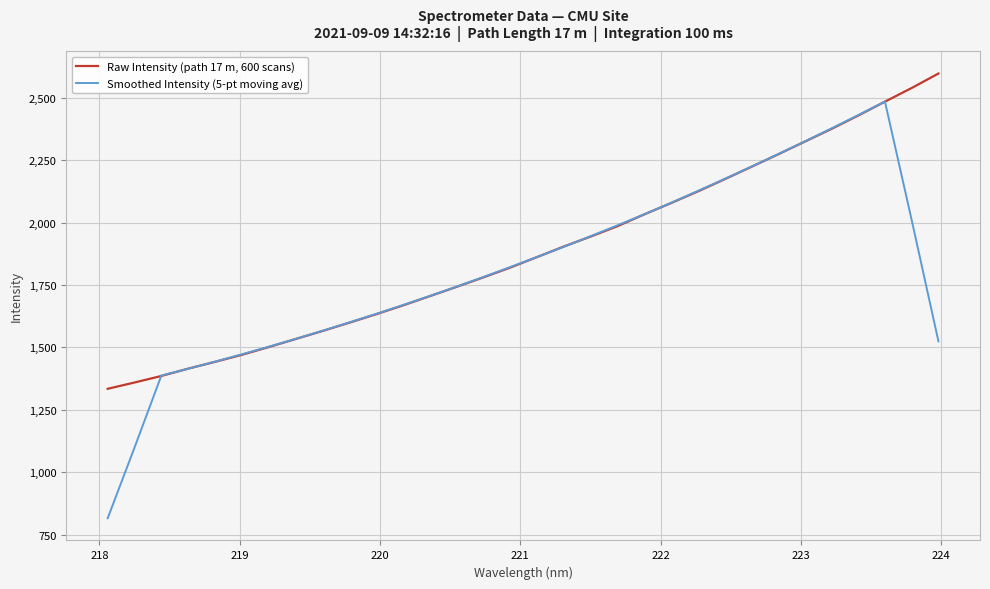

Rank the series by their average value, from highest to lowest.

Raw Intensity (path 17 m, 600 scans), Smoothed Intensity (5-pt moving avg)